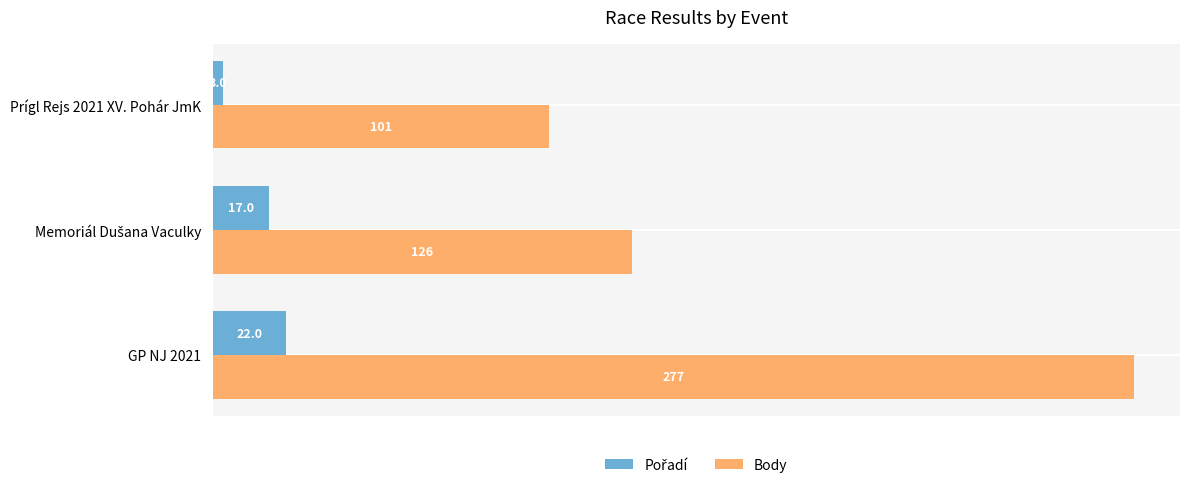

At how many categories does at least one series exceed 195?

1